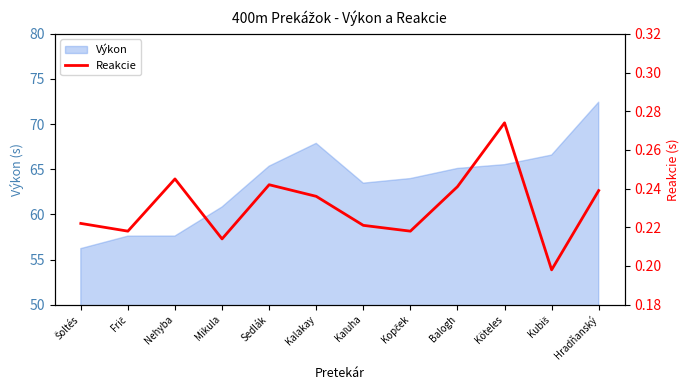

Count the values in the range 0 to 1.

12